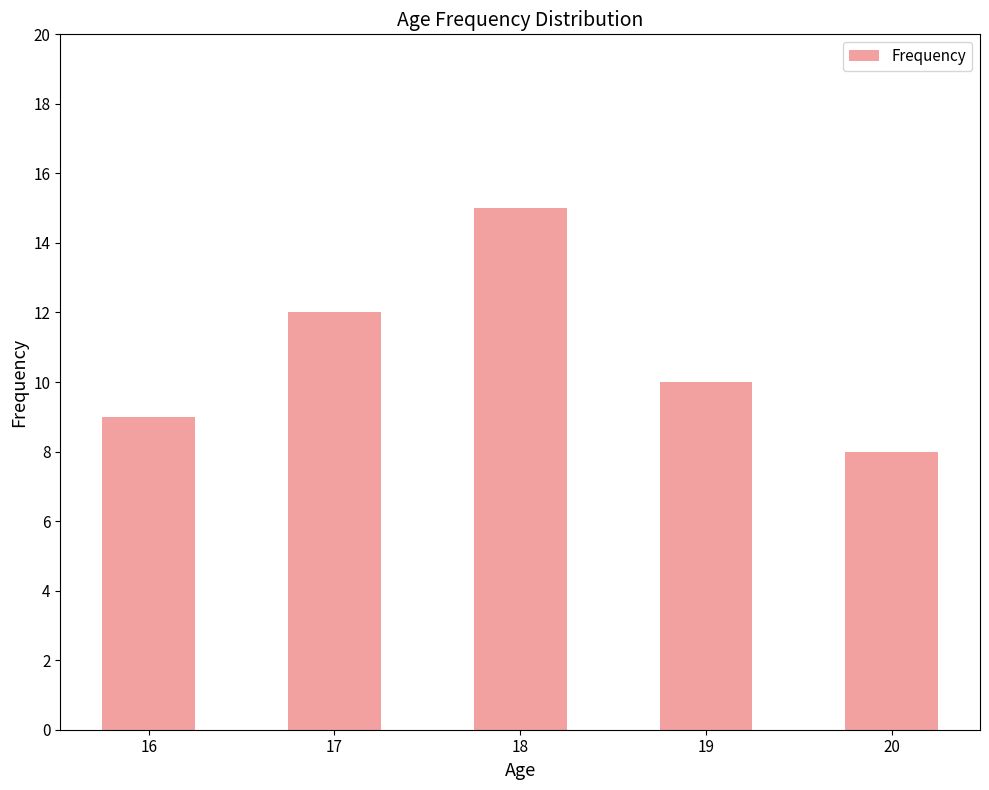

Reading left to right, extract all data points from this chart.

16=9	17=12	18=15	19=10	20=8